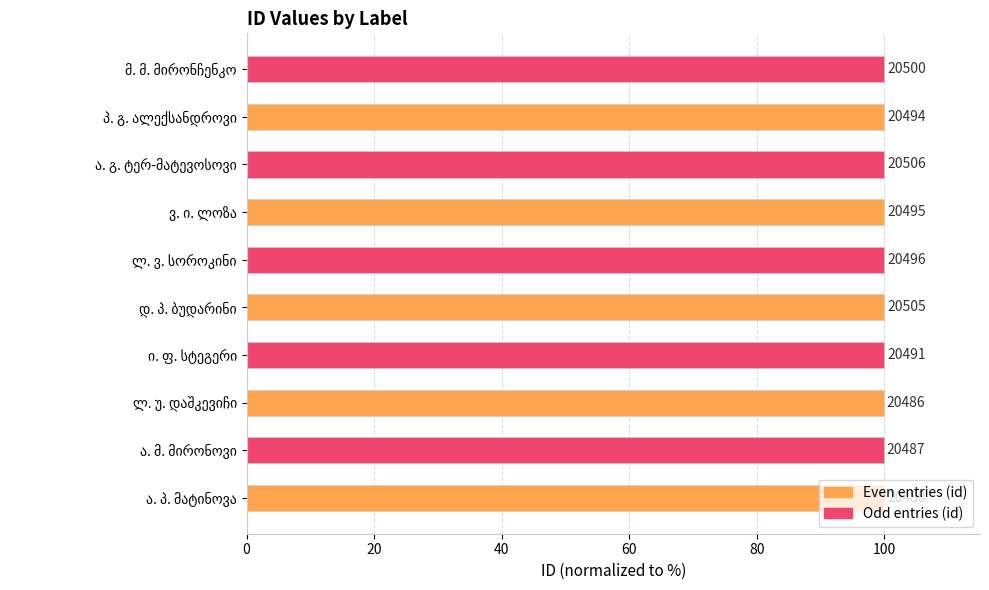

How many bars are there in total?

10